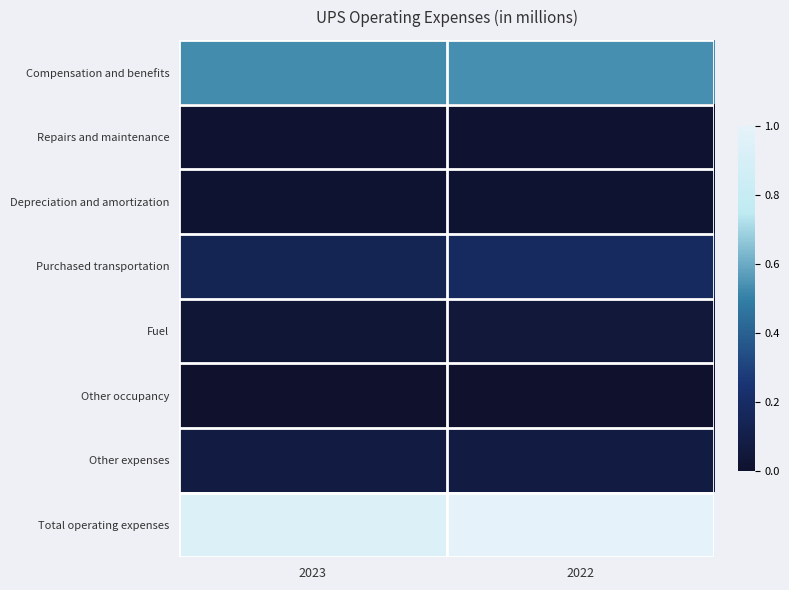

At how many categories does at least one series exceed 0?

2